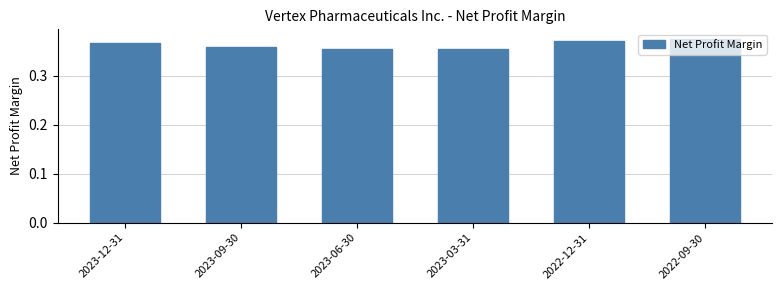

What is the sum of the values at 2023-06-30 and 2023-12-31?

0.7